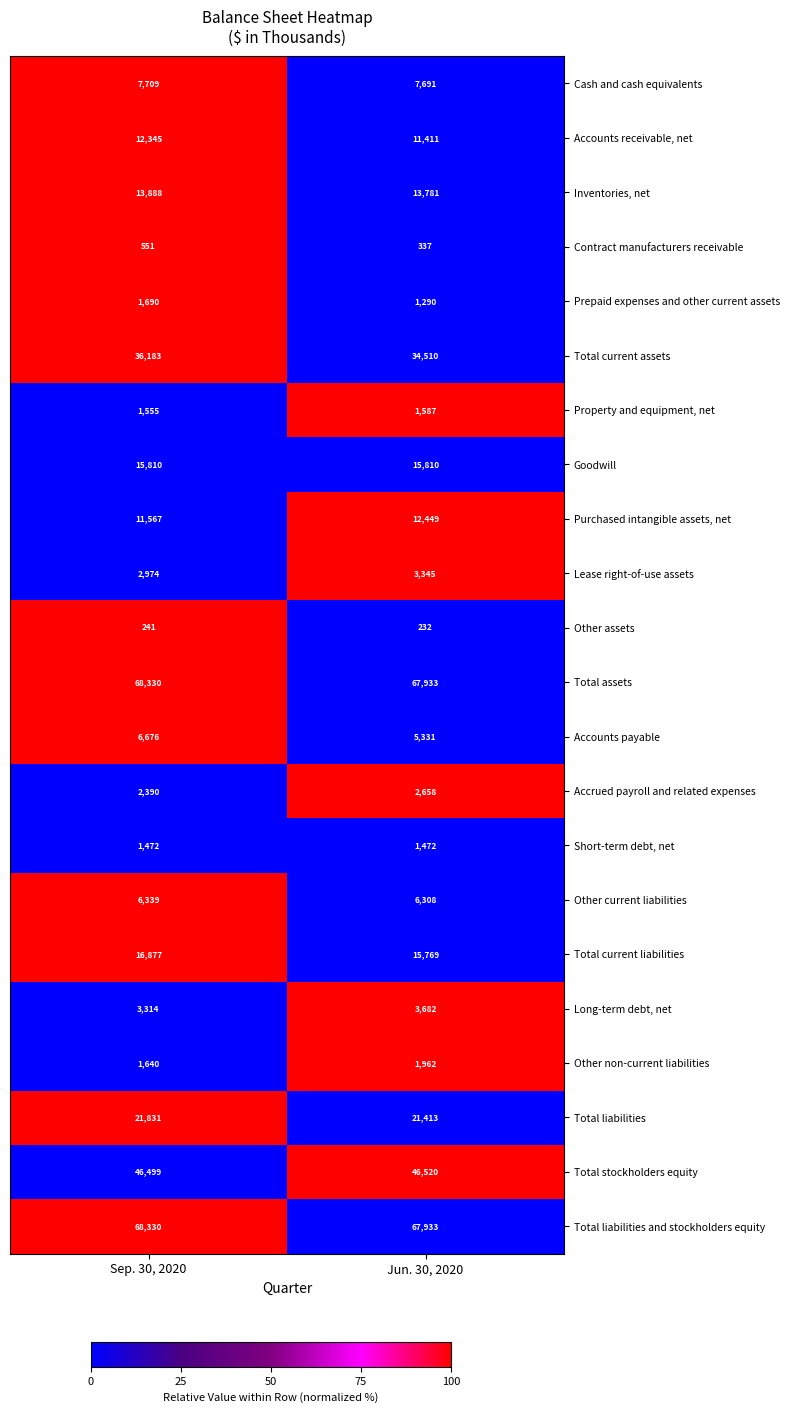

What is the smallest value displayed?

232